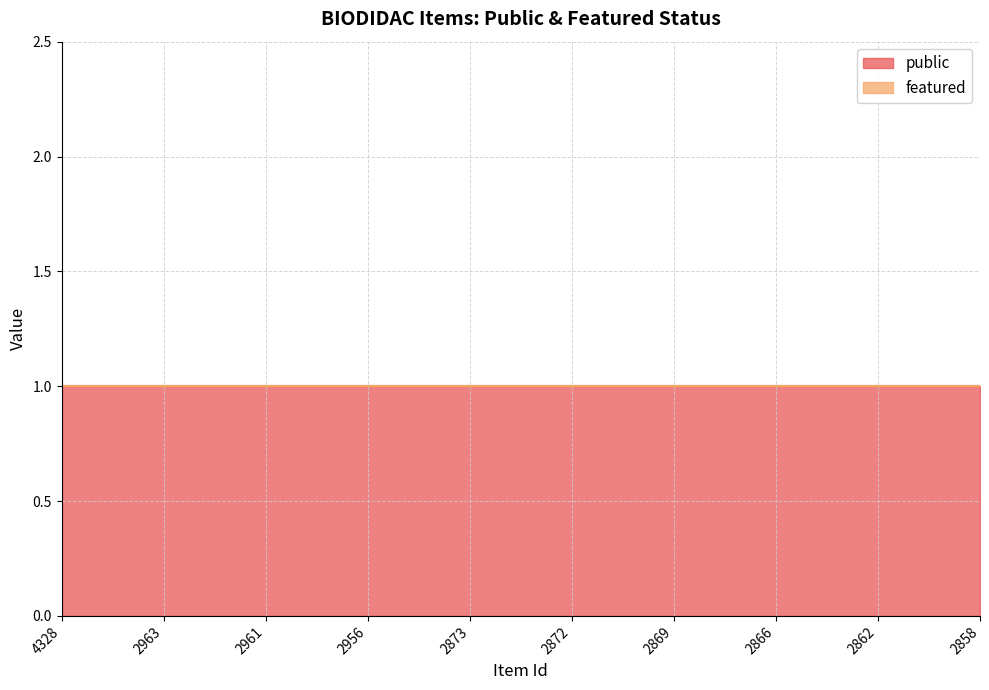

Rank the series by their maximum value, from highest to lowest.

public, featured